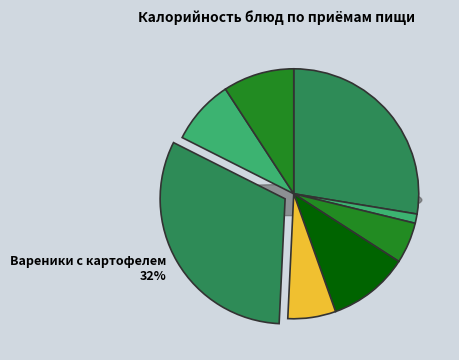

What is the smallest slice in the pie chart?

Помидор свежий